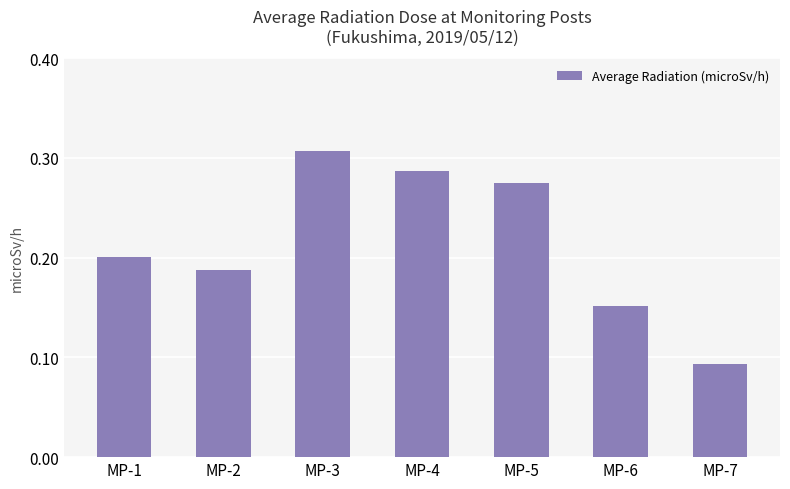

Which has a higher value, MP-6 or MP-7?

MP-6